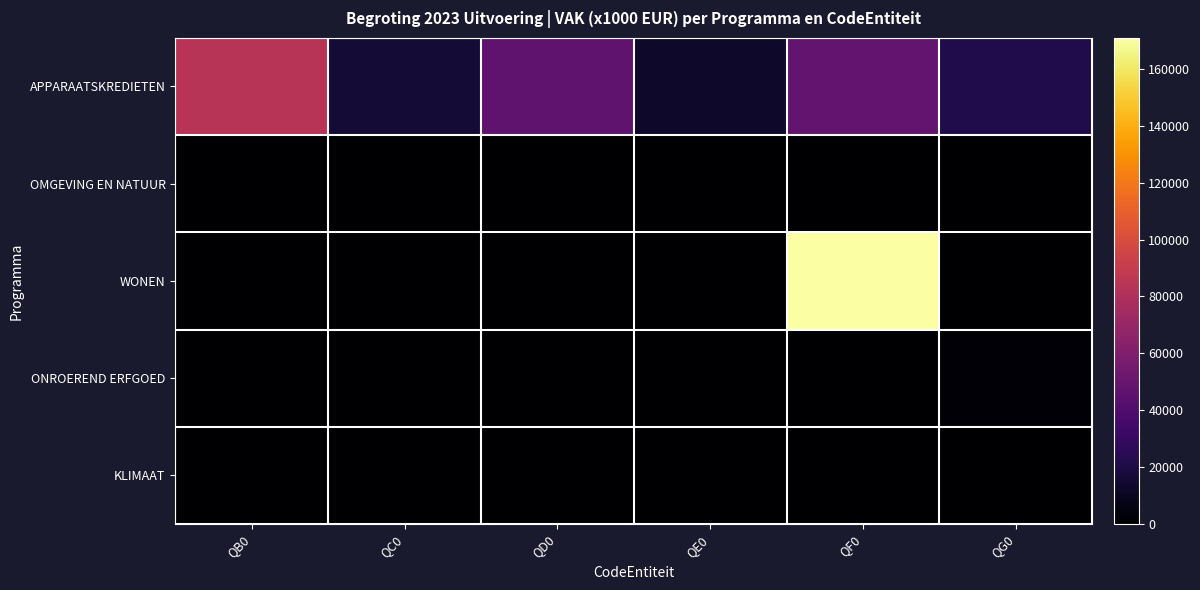

Reading right to left, list all the values displayed in this chart.

APPARAATSKREDIETEN: QG0=21855	QF0=48578	QE0=13052	QD0=46963	QC0=16513	QB0=84107
OMGEVING EN NATUUR: QG0=0	QF0=0	QE0=0	QD0=0	QC0=46	QB0=0
WONEN: QG0=0	QF0=170944	QE0=0	QD0=0	QC0=0	QB0=0
ONROEREND ERFGOED: QG0=1587	QF0=0	QE0=0	QD0=0	QC0=0	QB0=0
KLIMAAT: QG0=0	QF0=0	QE0=0	QD0=0	QC0=0	QB0=0